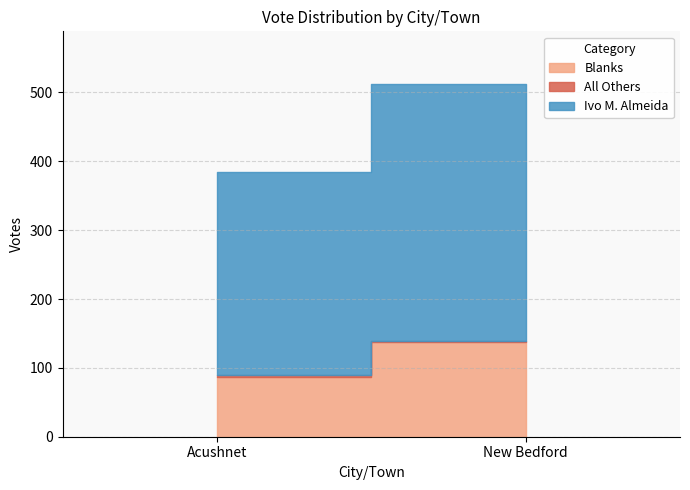

Reading left to right, what are all the values shown in this chart?

Blanks: 87	137
All Others: 2	2
Ivo M. Almeida: 295	373